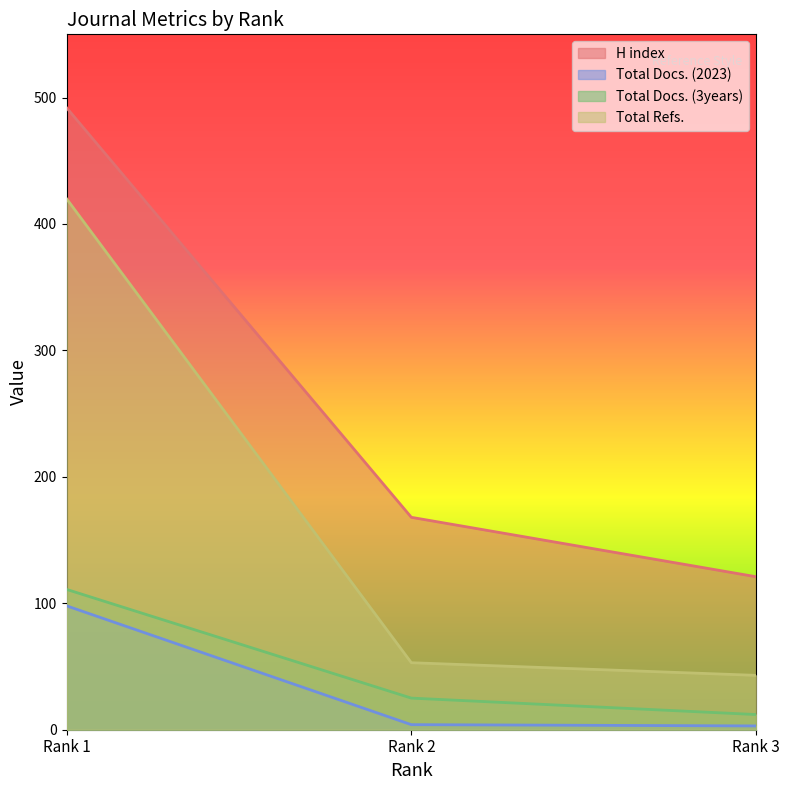

Count the number of categories in the chart.

3